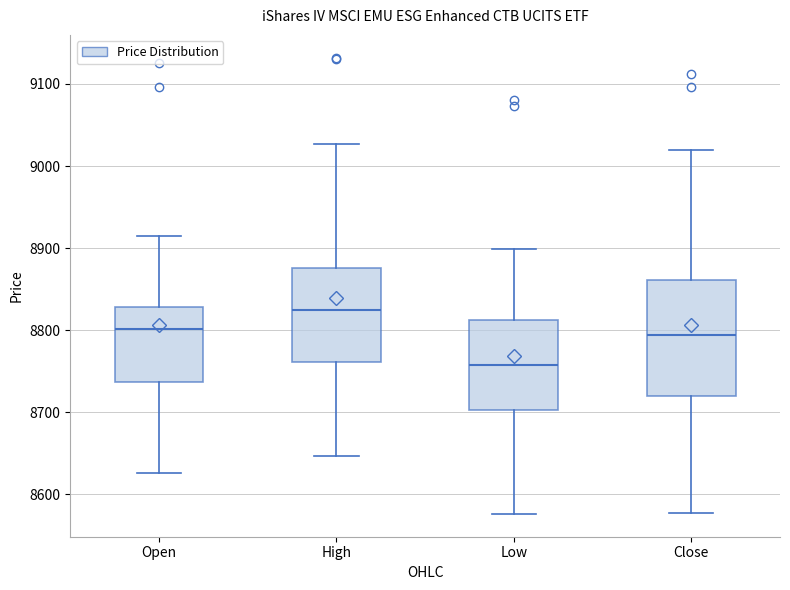

Reading left to right, read every box against the y-axis: the position of its median line, the range the box covers, and the ends of its whiskers. The values are not printed on the chart, so give them approximately, as read against the axis.

Open: median 8800, box 8740 to 8830, whiskers 8630 to 8920
High: median 8820, box 8760 to 8880, whiskers 8650 to 9030
Low: median 8760, box 8700 to 8810, whiskers 8580 to 8900
Close: median 8790, box 8720 to 8860, whiskers 8580 to 9020